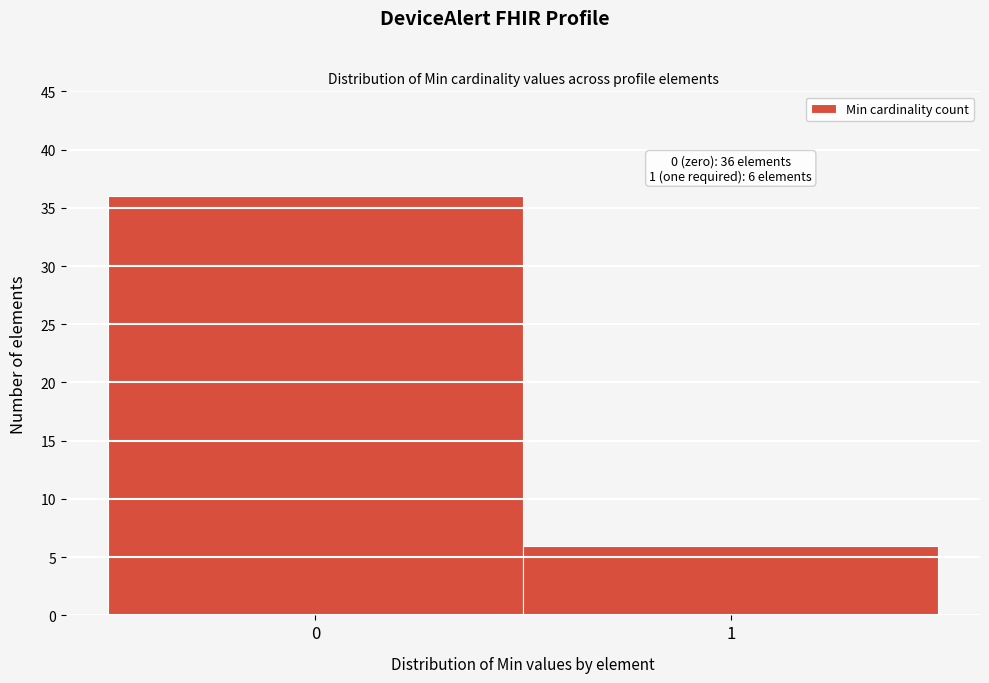

Reading right to left, what are all the values shown in this chart?

6	36